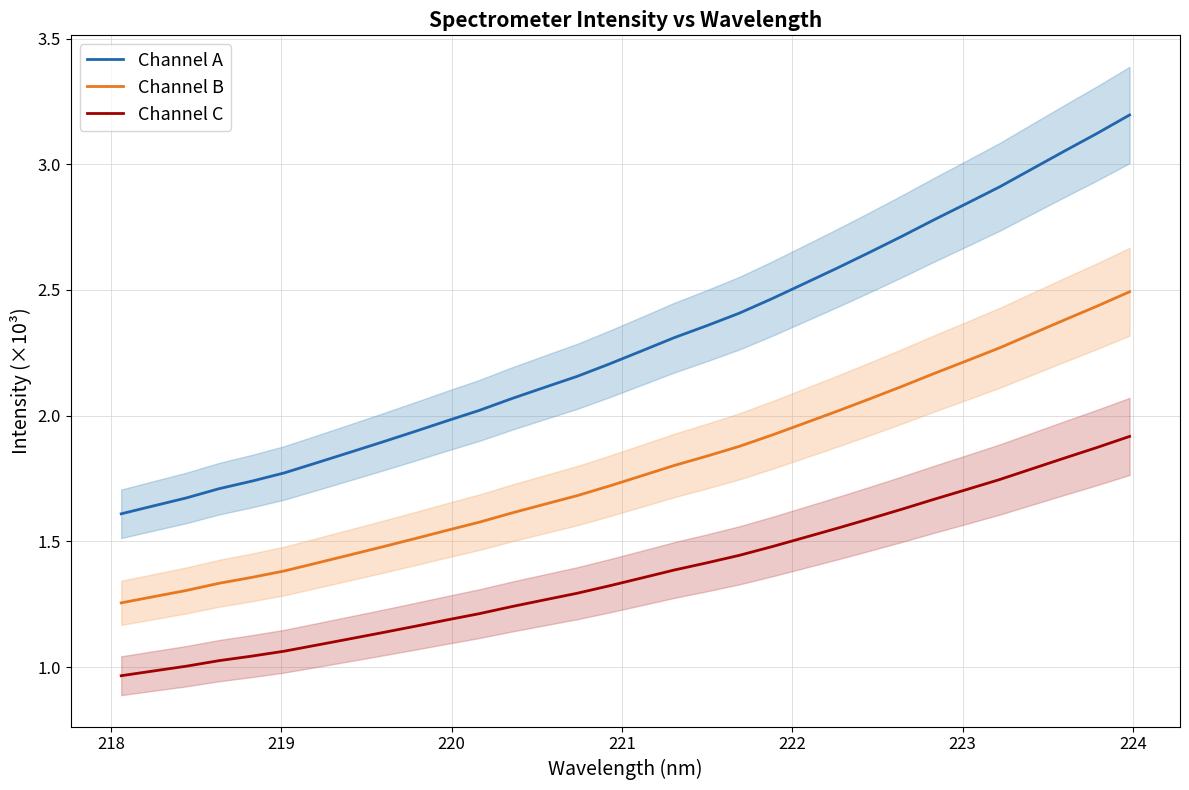

True or false: Channel B and Channel A intersect in this chart.

False